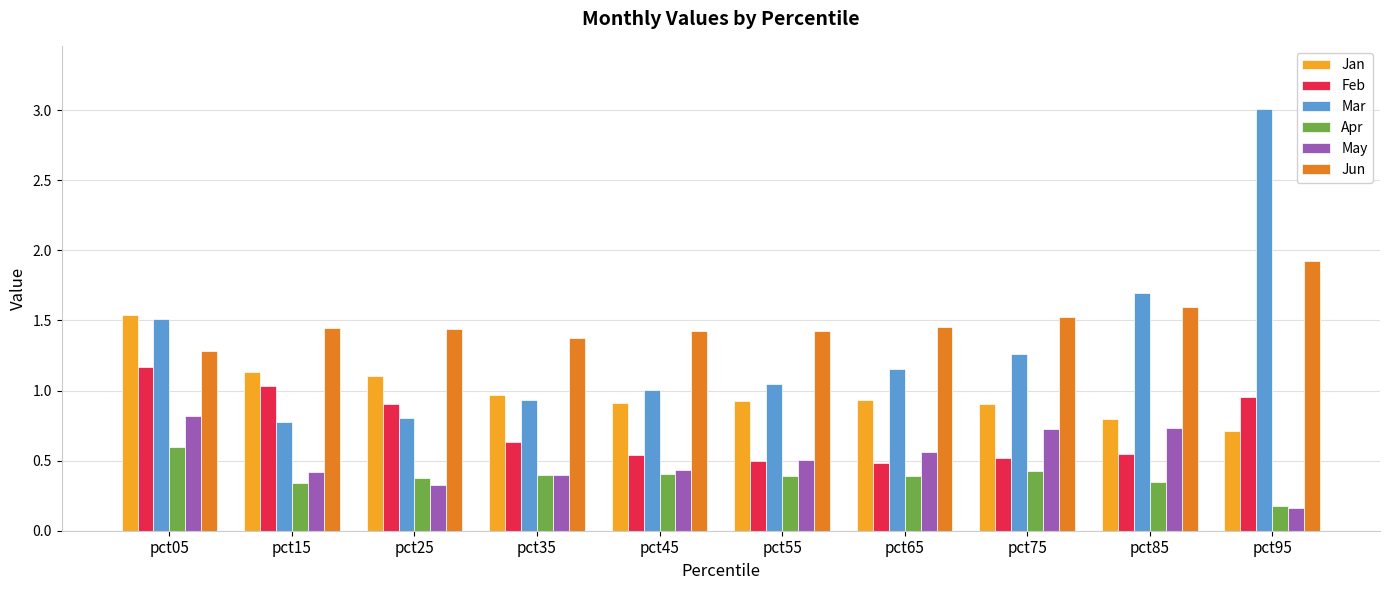

Is the value of Apr at pct45 greater than the value of Feb at pct95?

No